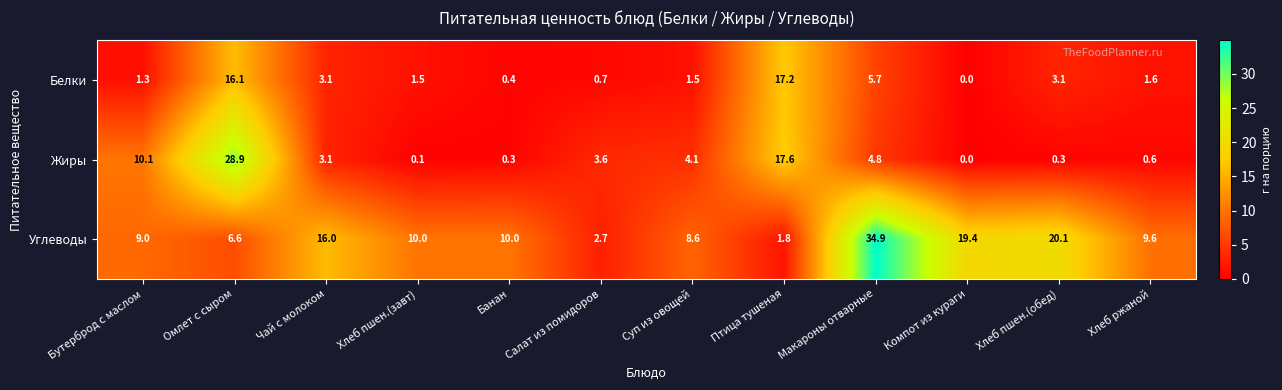

What is the sum of the Углеводы values at Суп из овощей and Компот из кураги?

28.0